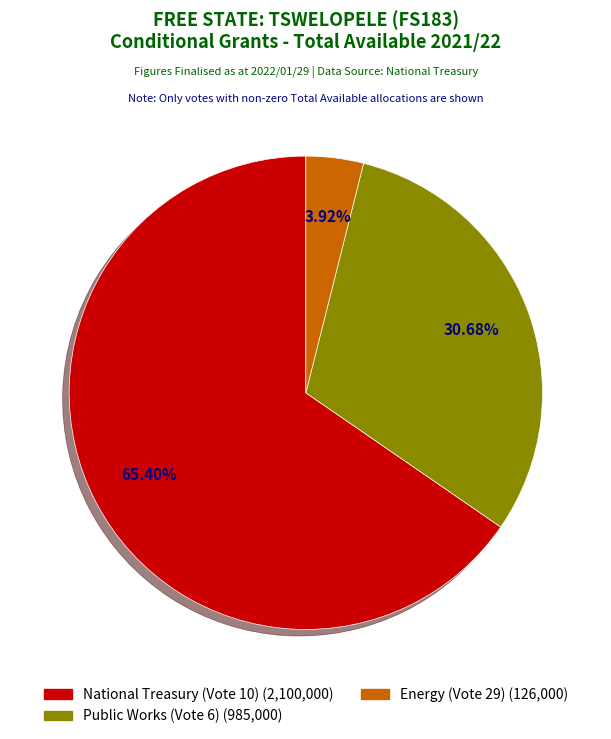

To the nearest percent, what is the combined percentage of Energy (Vote 29) and National Treasury (Vote 10)?

69%